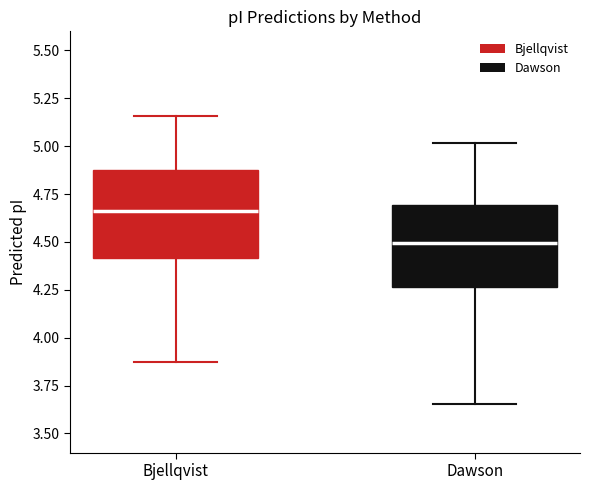

Where is the lower edge of the box for Dawson on the y-axis? The values are not printed on the chart, so give them approximately, as read against the axis.

4.25